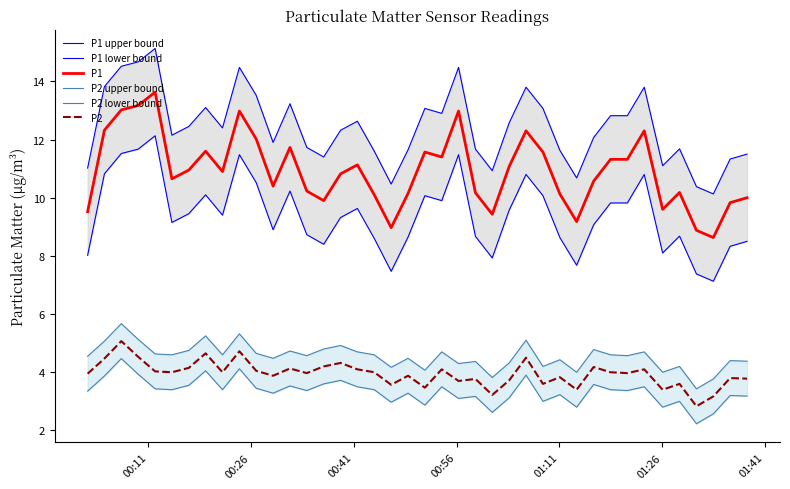

True or false: P1 and P2 intersect in this chart.

False